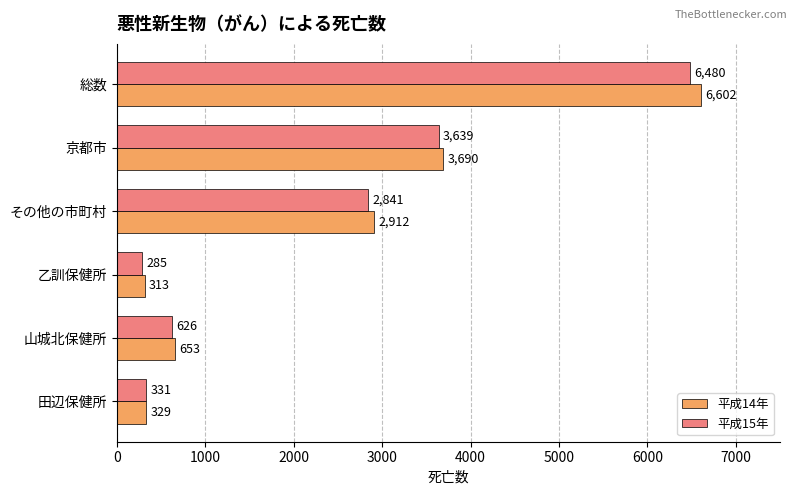

True or false: 平成14年 has a value of 2912 at その他の市町村.

True